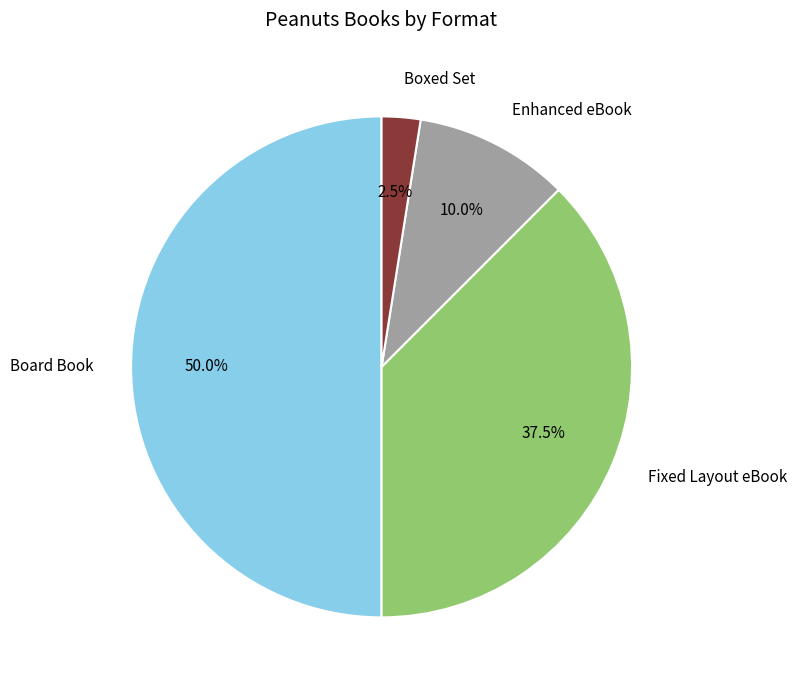

The Fixed Layout eBook slice represents 27% of the pie. True or false?

False